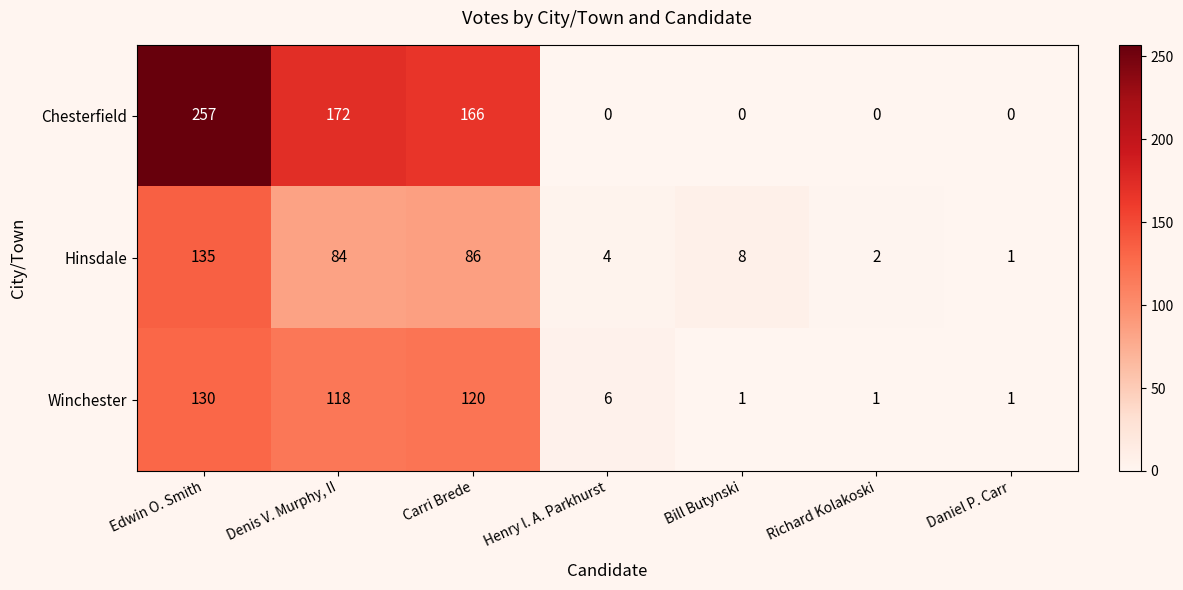

Count the number of data series in this chart.

3